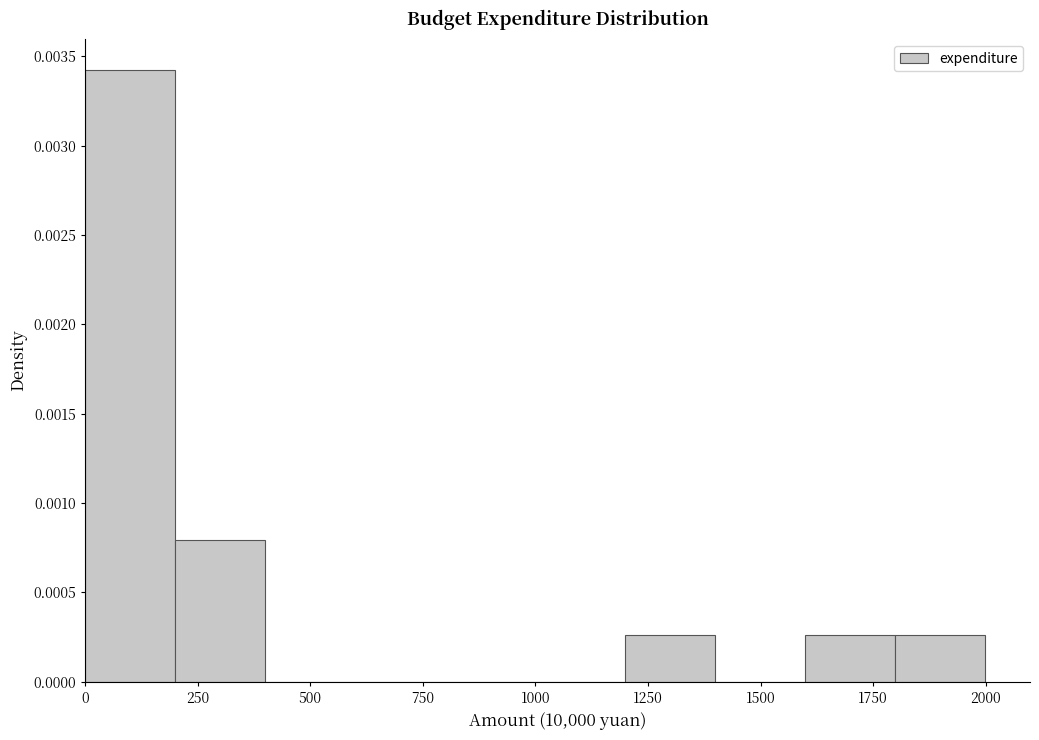

Read against the x-axis, roughly where is the centre of the tallest bar?

100